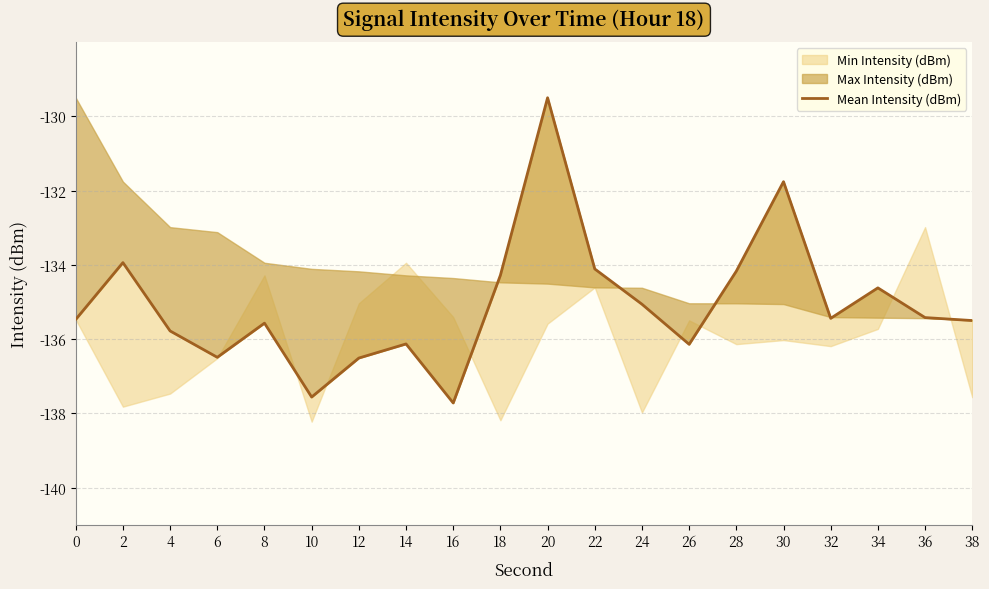

How many interior local peaks (higher than both neighbors) does the data have?

6